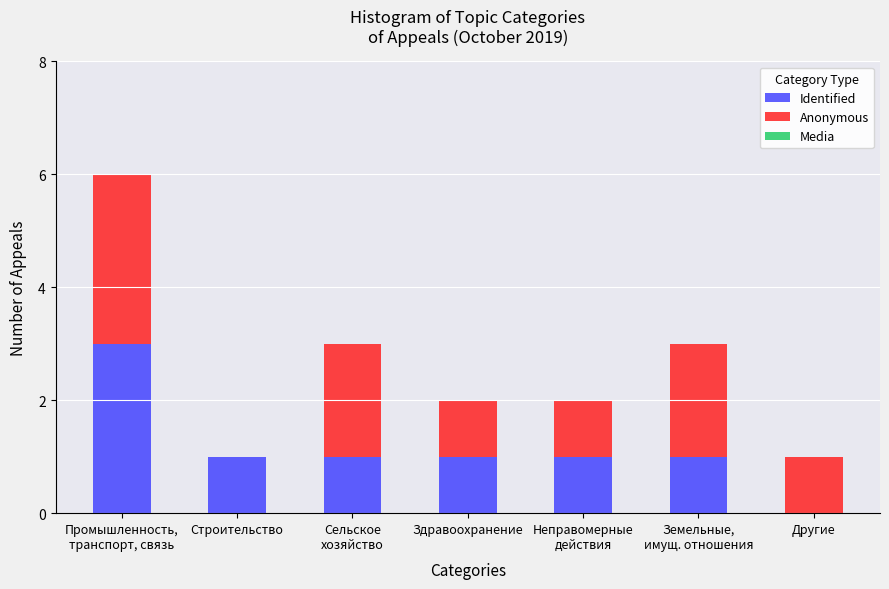

The value of Identified at Другие is 0. True or false?

True